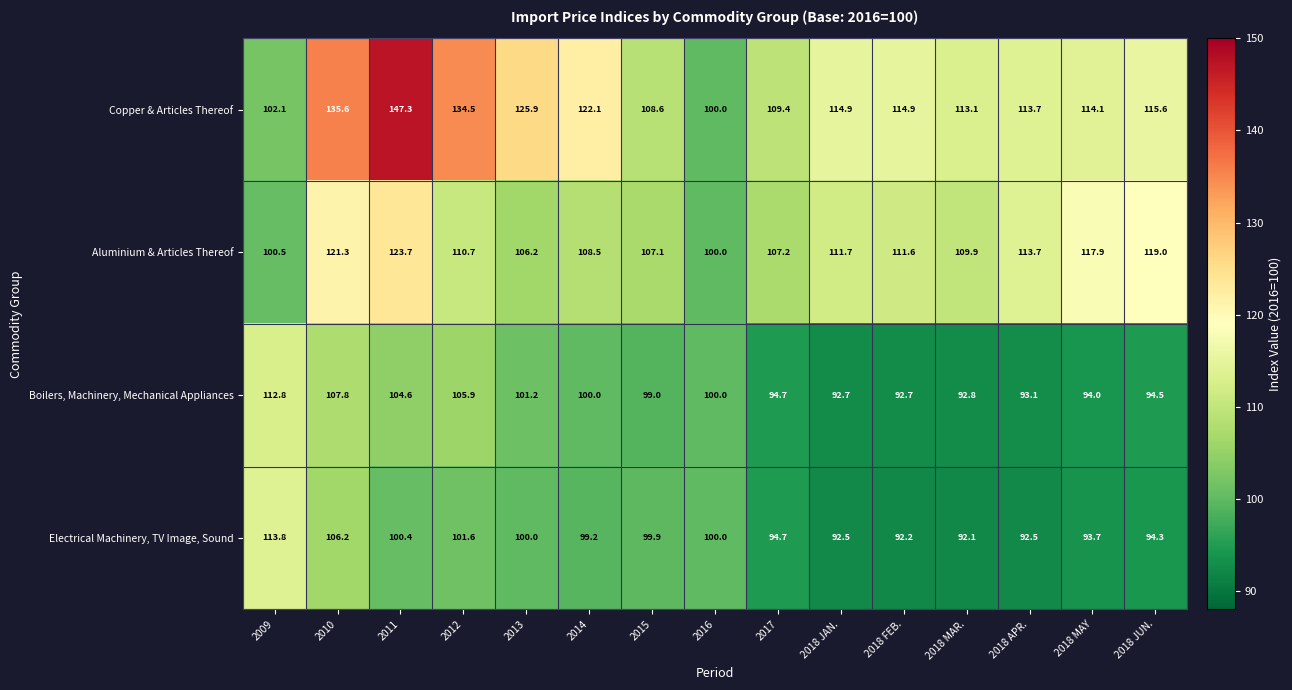

Where is Boilers, Machinery, Mechanical Appliances nearest to the value 102?

2013